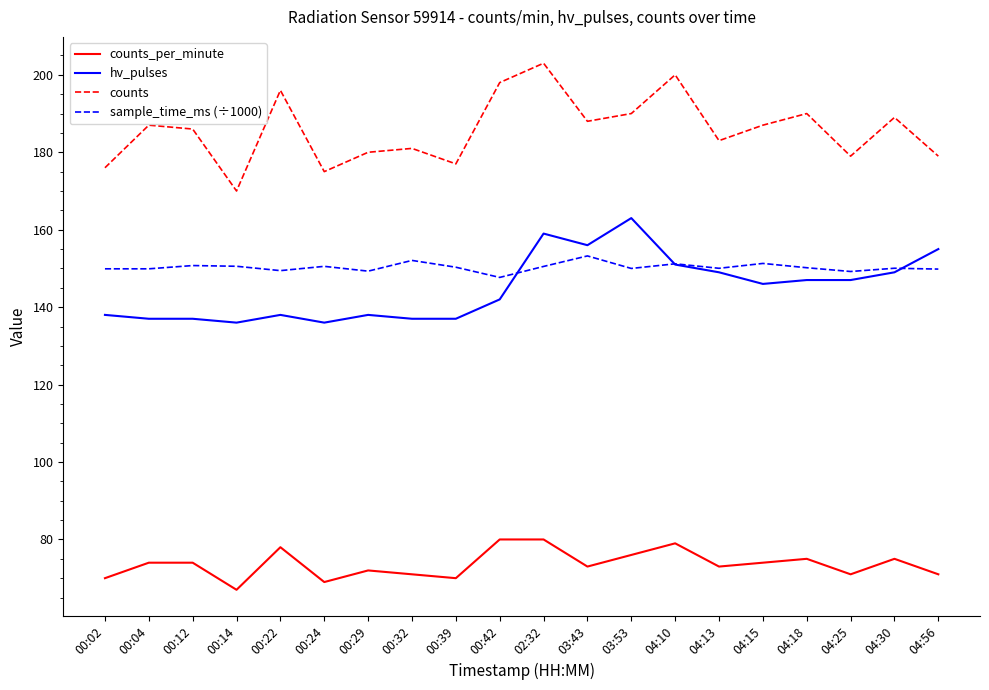

How many lines are shown in the chart?

4